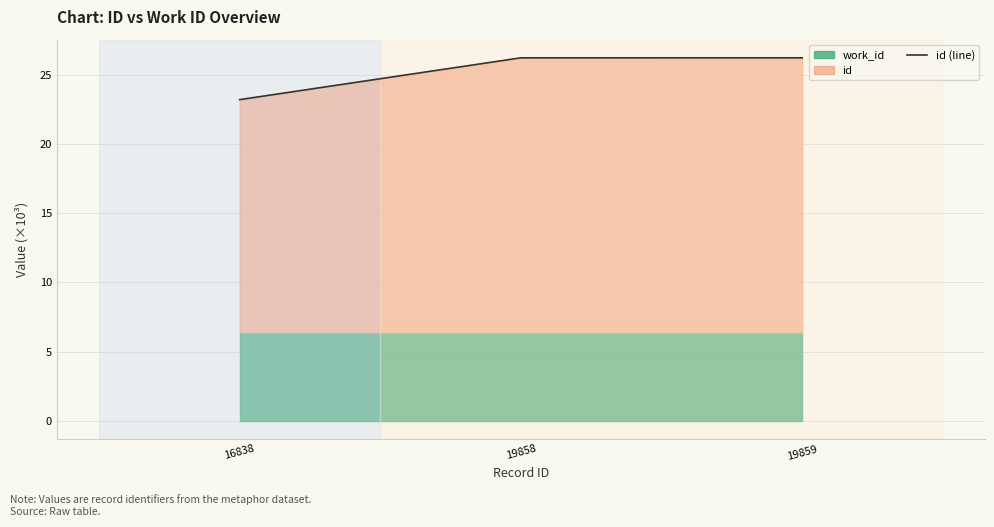

List the labels in order of value, largest first.

19859, 19858, 16838